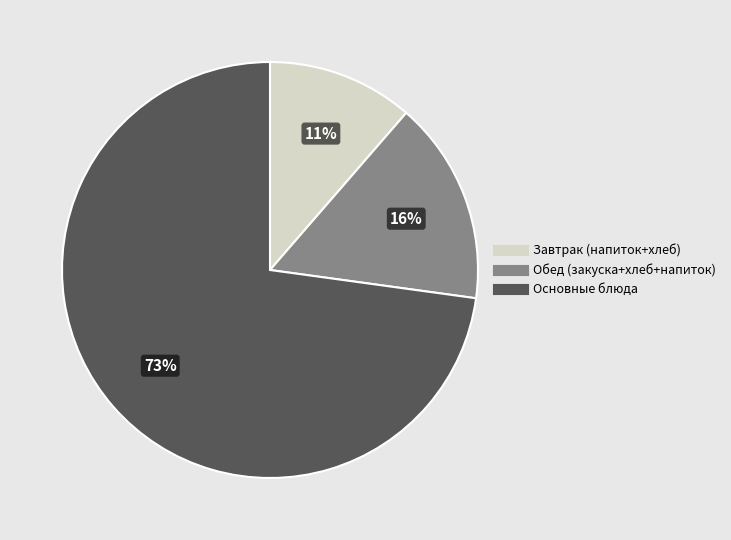

To the nearest percent, what is the average slice percentage?

33%